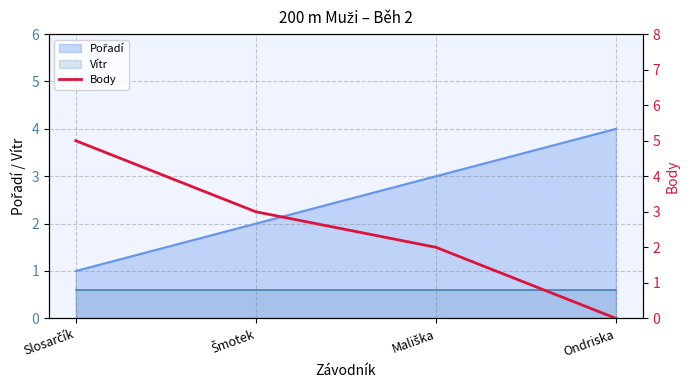

What is the maximum value for Vítr?

0.6